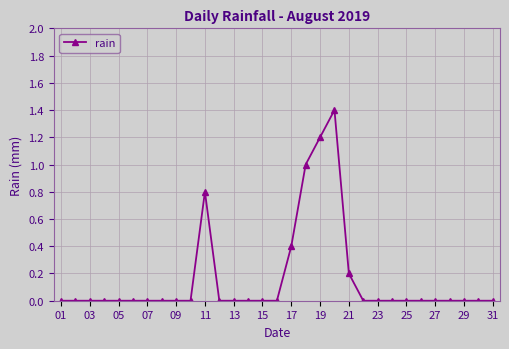

Does the chart display data point markers on the line(s)?

Yes